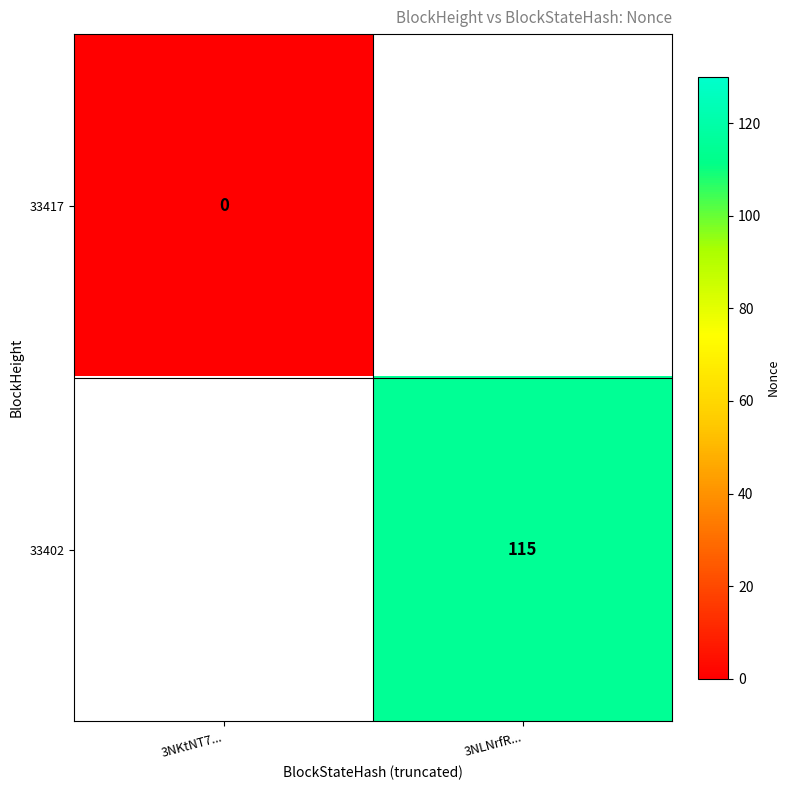

The 33402 series shows 115 at 3NLNrfR.... True or false?

True